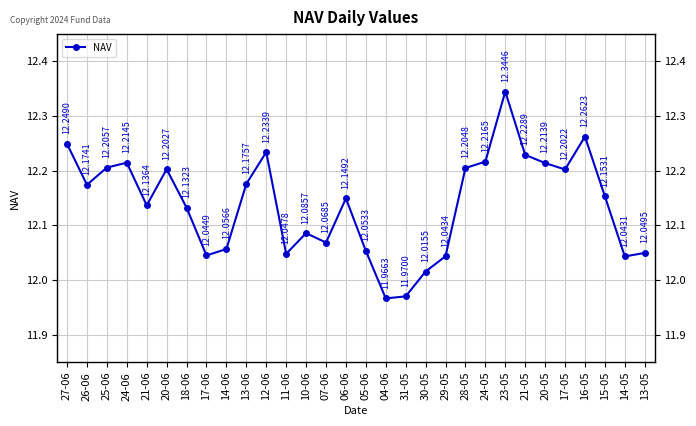

What is the difference between the values at 17-05 and 07-06?

0.1